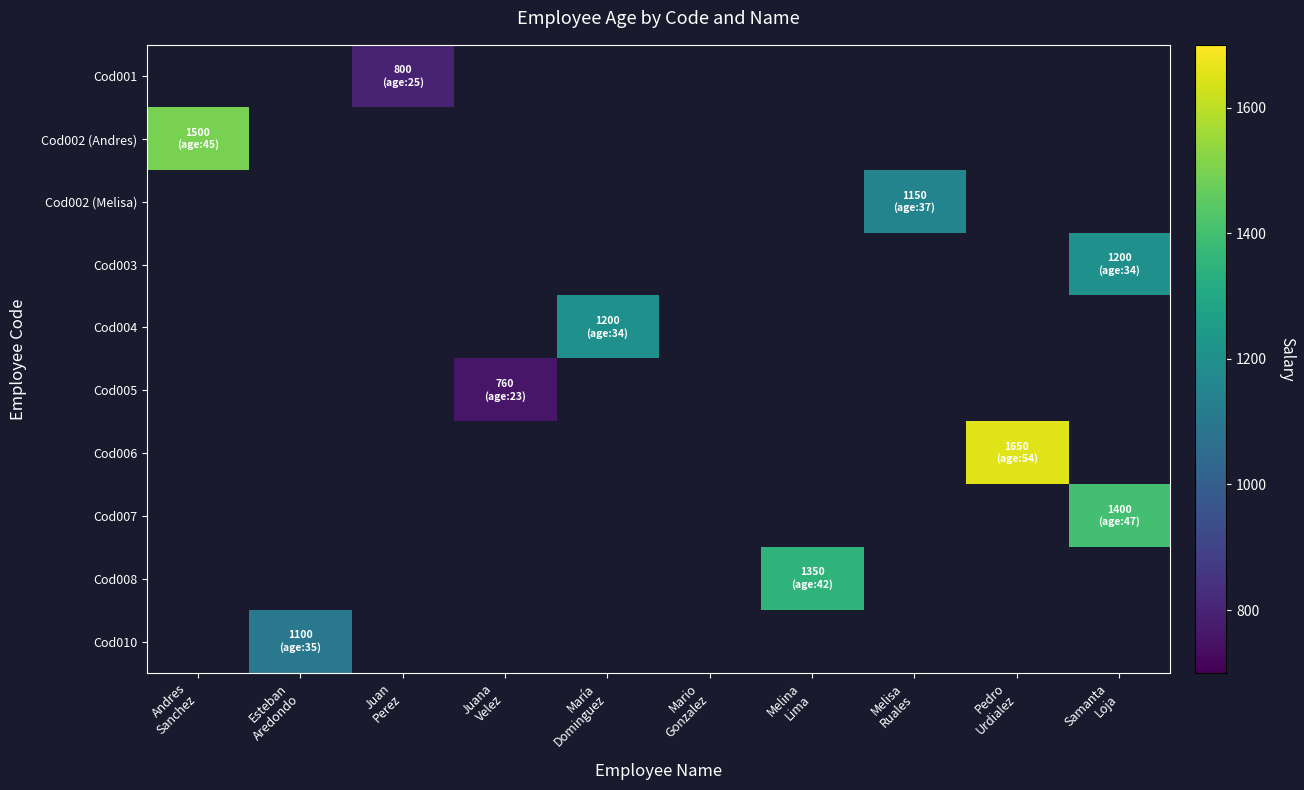

Reading right to left, what are all the values shown in this chart?

Cod001: Samanta
Loja=0	Pedro
Urdialez=0	Melisa
Ruales=0	Melina
Lima=0	Mario
Gonzalez=0	María
Dominguez=0	Juana
Velez=0	Juan
Perez=800	Esteban
Aredondo=0	Andres
Sanchez=0
Cod002 (Andres): Samanta
Loja=0	Pedro
Urdialez=0	Melisa
Ruales=0	Melina
Lima=0	Mario
Gonzalez=0	María
Dominguez=0	Juana
Velez=0	Juan
Perez=0	Esteban
Aredondo=0	Andres
Sanchez=1500
Cod002 (Melisa): Samanta
Loja=0	Pedro
Urdialez=0	Melisa
Ruales=1150	Melina
Lima=0	Mario
Gonzalez=0	María
Dominguez=0	Juana
Velez=0	Juan
Perez=0	Esteban
Aredondo=0	Andres
Sanchez=0
Cod003: Samanta
Loja=1200	Pedro
Urdialez=0	Melisa
Ruales=0	Melina
Lima=0	Mario
Gonzalez=0	María
Dominguez=0	Juana
Velez=0	Juan
Perez=0	Esteban
Aredondo=0	Andres
Sanchez=0
Cod004: Samanta
Loja=0	Pedro
Urdialez=0	Melisa
Ruales=0	Melina
Lima=0	Mario
Gonzalez=0	María
Dominguez=1200	Juana
Velez=0	Juan
Perez=0	Esteban
Aredondo=0	Andres
Sanchez=0
Cod005: Samanta
Loja=0	Pedro
Urdialez=0	Melisa
Ruales=0	Melina
Lima=0	Mario
Gonzalez=0	María
Dominguez=0	Juana
Velez=760	Juan
Perez=0	Esteban
Aredondo=0	Andres
Sanchez=0
Cod006: Samanta
Loja=0	Pedro
Urdialez=1650	Melisa
Ruales=0	Melina
Lima=0	Mario
Gonzalez=0	María
Dominguez=0	Juana
Velez=0	Juan
Perez=0	Esteban
Aredondo=0	Andres
Sanchez=0
Cod007: Samanta
Loja=1400	Pedro
Urdialez=0	Melisa
Ruales=0	Melina
Lima=0	Mario
Gonzalez=0	María
Dominguez=0	Juana
Velez=0	Juan
Perez=0	Esteban
Aredondo=0	Andres
Sanchez=0
Cod008: Samanta
Loja=0	Pedro
Urdialez=0	Melisa
Ruales=0	Melina
Lima=1350	Mario
Gonzalez=0	María
Dominguez=0	Juana
Velez=0	Juan
Perez=0	Esteban
Aredondo=0	Andres
Sanchez=0
Cod010: Samanta
Loja=0	Pedro
Urdialez=0	Melisa
Ruales=0	Melina
Lima=0	Mario
Gonzalez=0	María
Dominguez=0	Juana
Velez=0	Juan
Perez=0	Esteban
Aredondo=1100	Andres
Sanchez=0